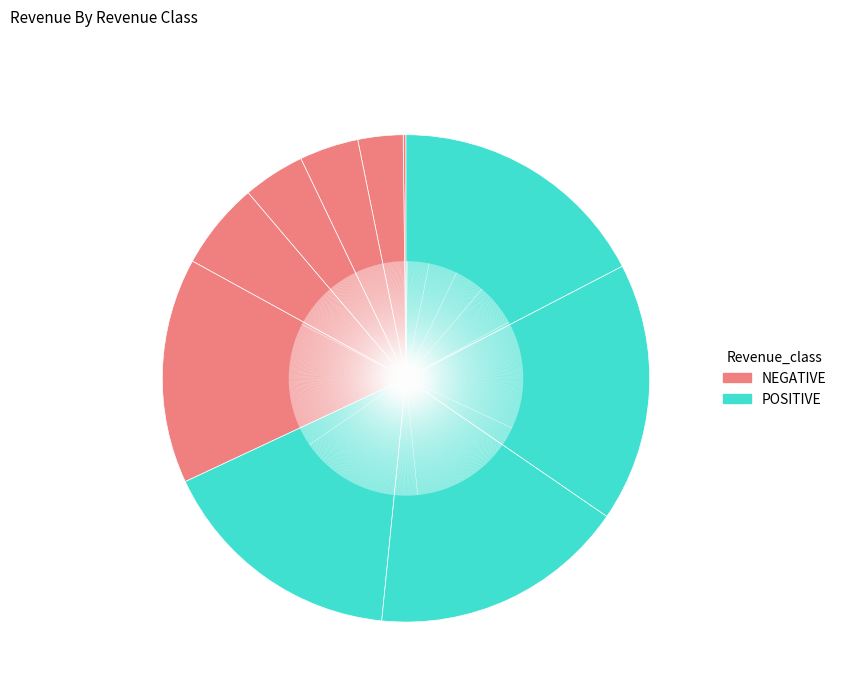

What is the largest slice in the pie chart?

93 INTERDEPARTMENT- REV FROM TRANSP